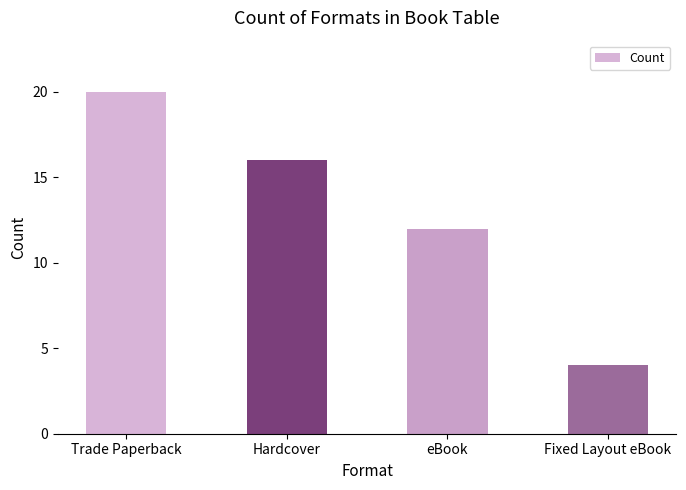

What is the difference between the maximum and minimum values?

16